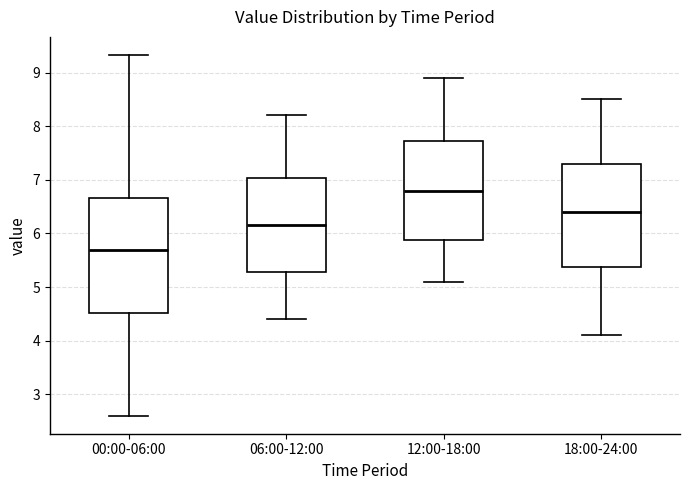

Which box is the tallest, from its lower edge to its upper edge?

00:00-06:00